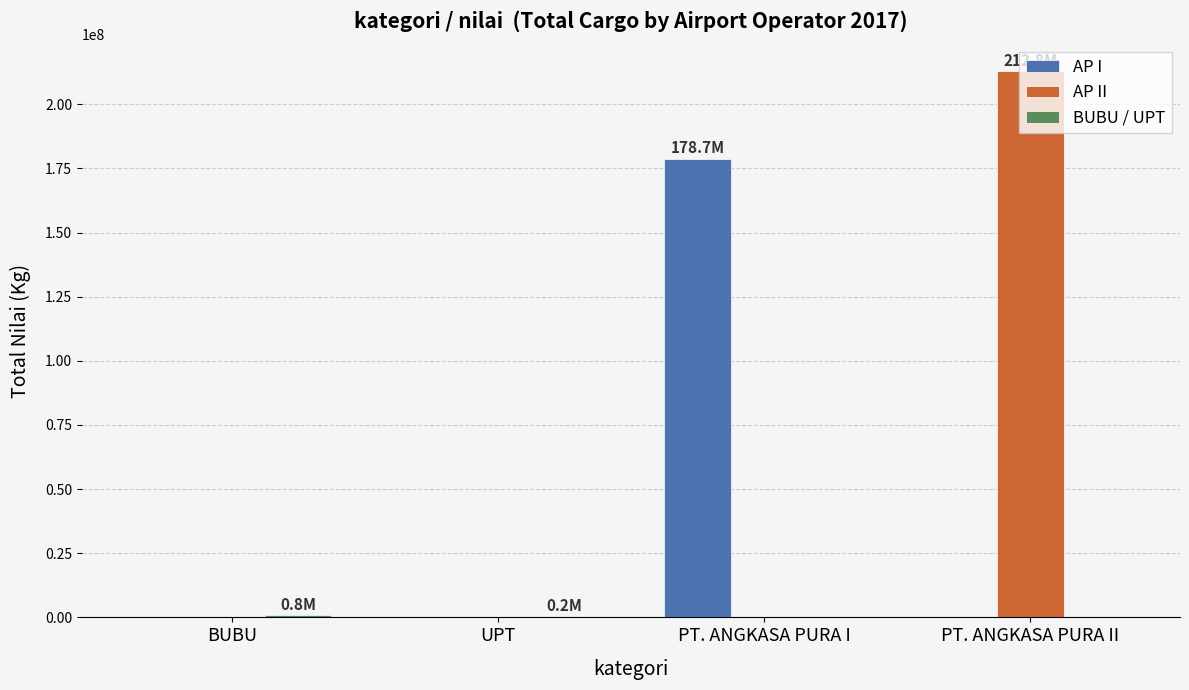

What is the greatest value displayed?

212838908